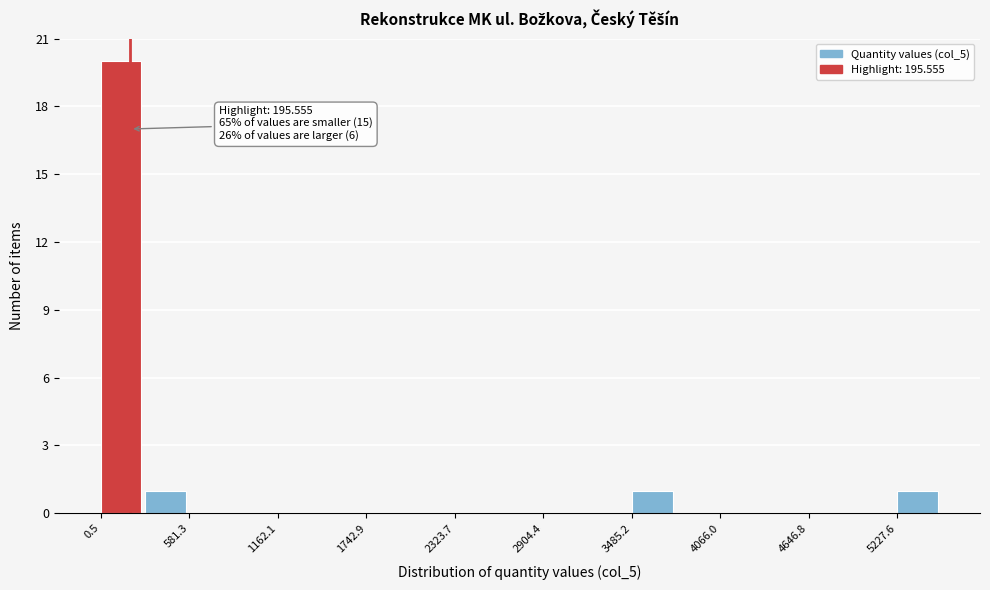

Around what value on the x-axis is the tallest bar? Give the approximate position of its centre, as read against the axis.

100